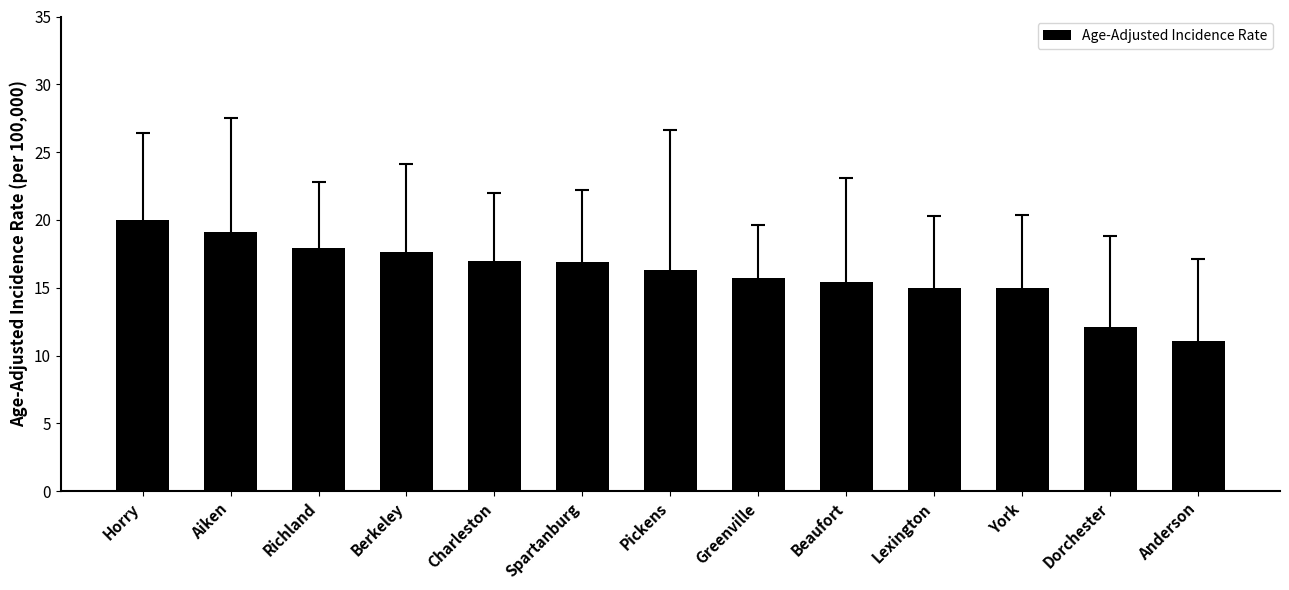

What value does the data have at Pickens?

16.3